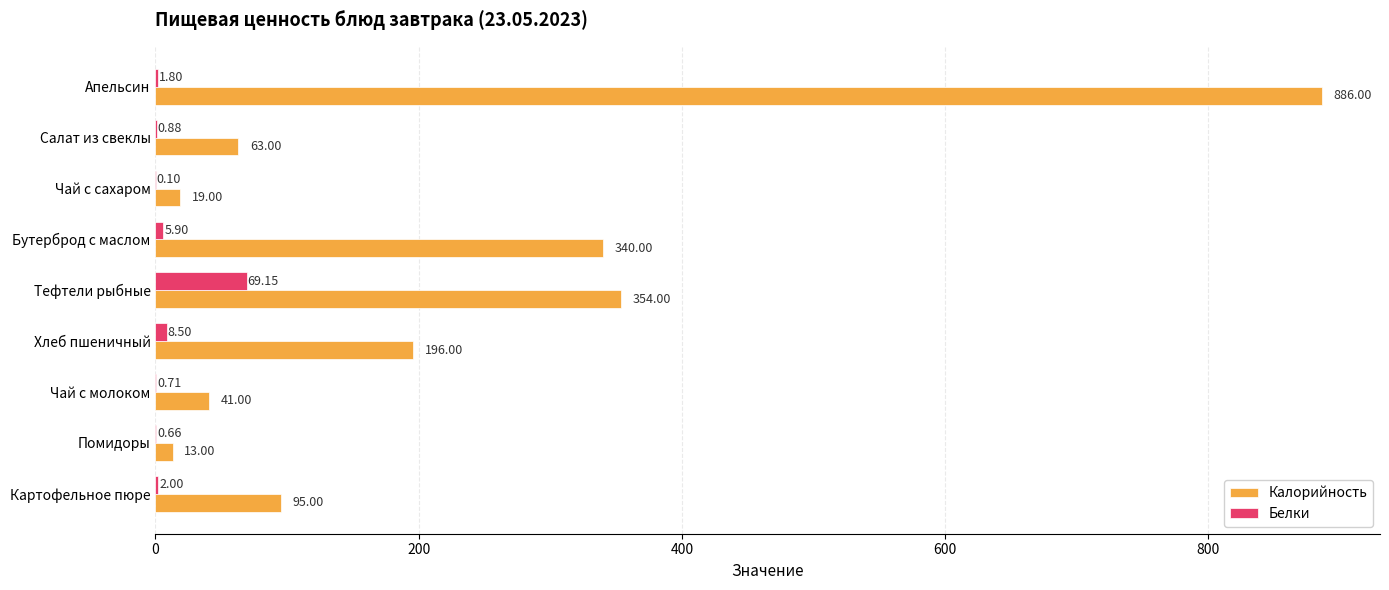

Which series has the largest total across all categories?

Калорийность